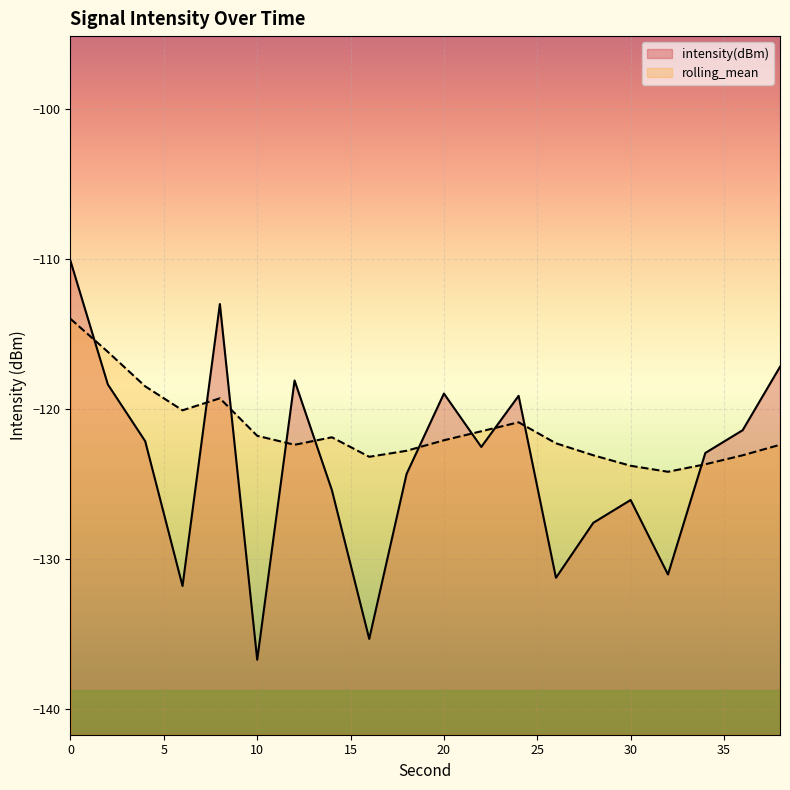

Reading left to right, extract all data points from this chart.

intensity(dBm): 0=-110.1	2=-118.4	4=-122.2	6=-131.8	8=-113.0	10=-136.7	12=-118.1	14=-125.4	16=-135.3	18=-124.3	20=-119.0	22=-122.5	24=-119.1	26=-131.3	28=-127.6	30=-126.1	32=-131.1	34=-122.9	36=-121.4	38=-117.2
rolling_mean: 0=-114.0	2=-116.2	4=-118.5	6=-120.1	8=-119.3	10=-121.8	12=-122.4	14=-121.9	16=-123.2	18=-122.8	20=-122.1	22=-121.5	24=-120.9	26=-122.3	28=-123.1	30=-123.8	32=-124.2	34=-123.7	36=-123.1	38=-122.4